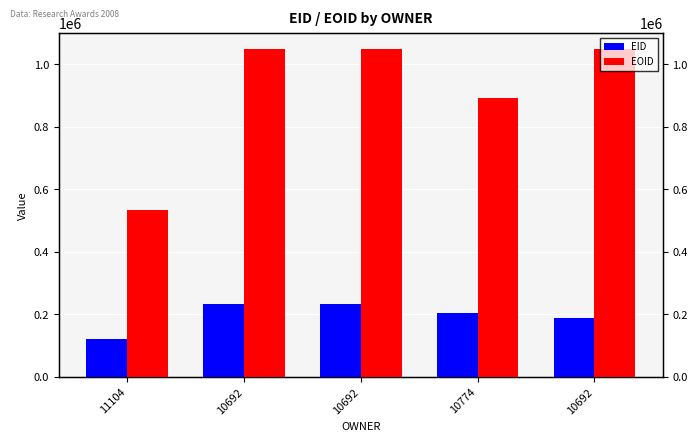

The value of EOID at 10692 is 1651852. True or false?

False